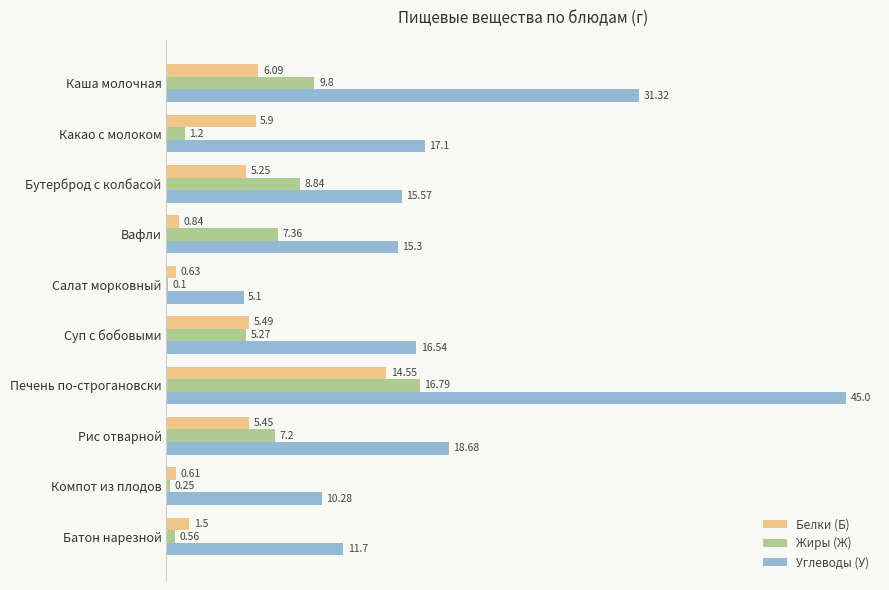

Which category has the highest value in the Жиры (Ж) series?

Печень по-строгановски